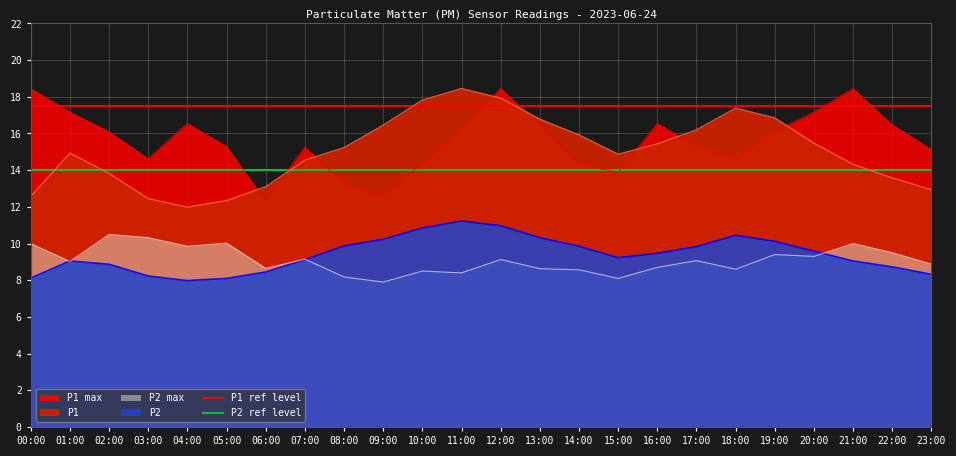

What is the sum of the P1 ref level values at 00:00 and 01:00?

35.0